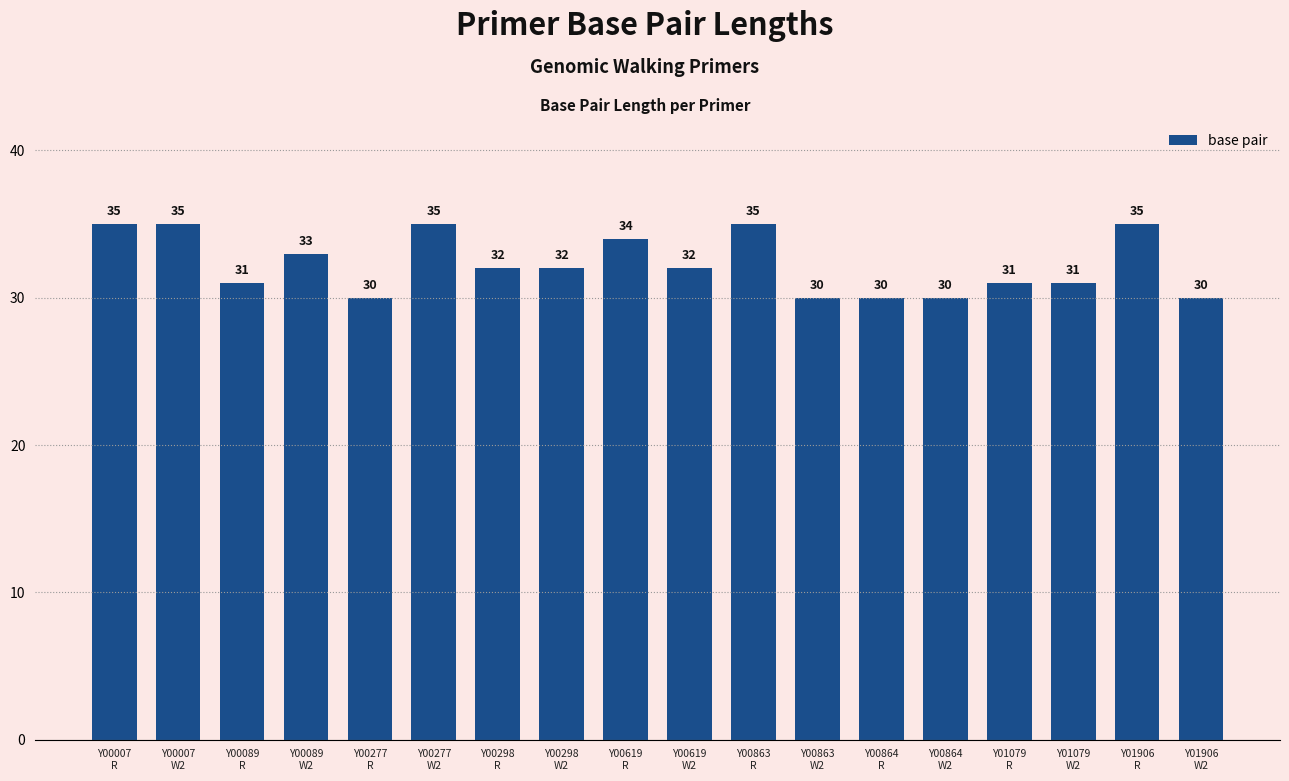

What is the difference between the second highest and second lowest values?

5